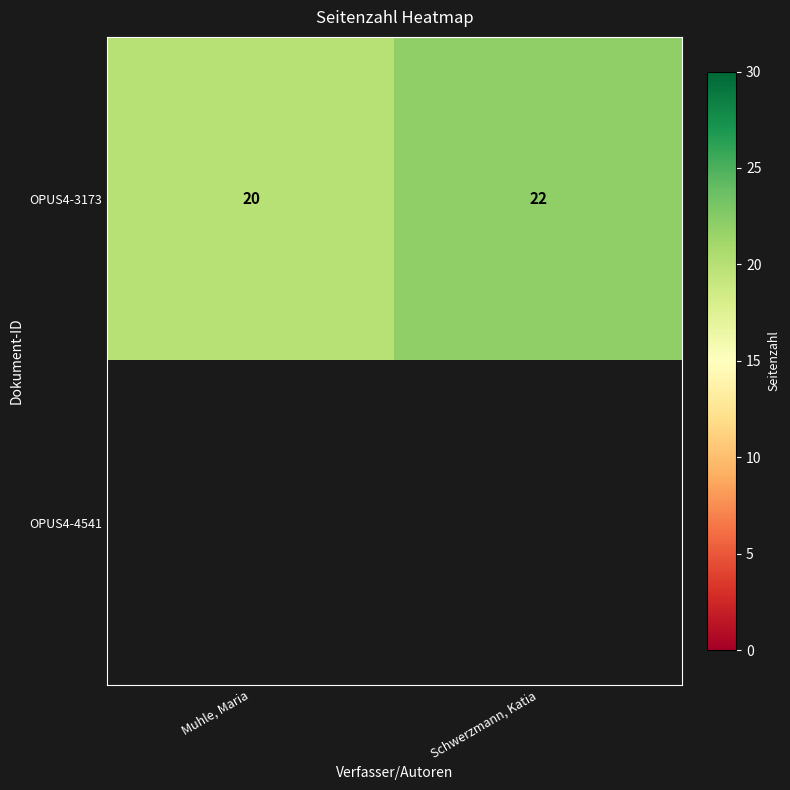

Is it true that OPUS4-3173 equals 22 at Schwerzmann, Katia?

True